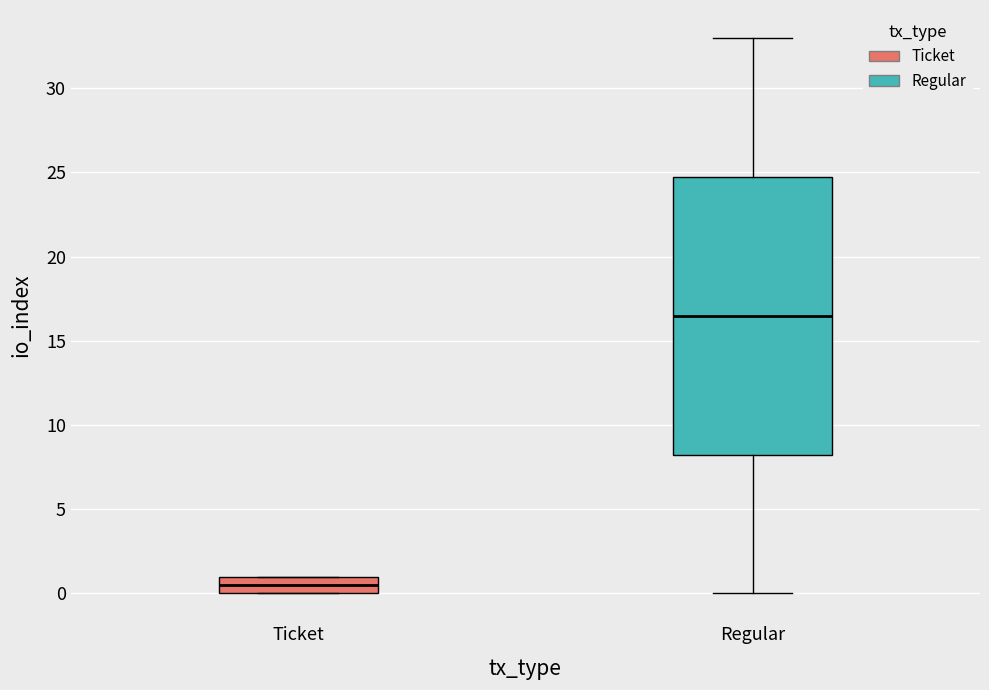

Which box's median line is the highest?

Regular